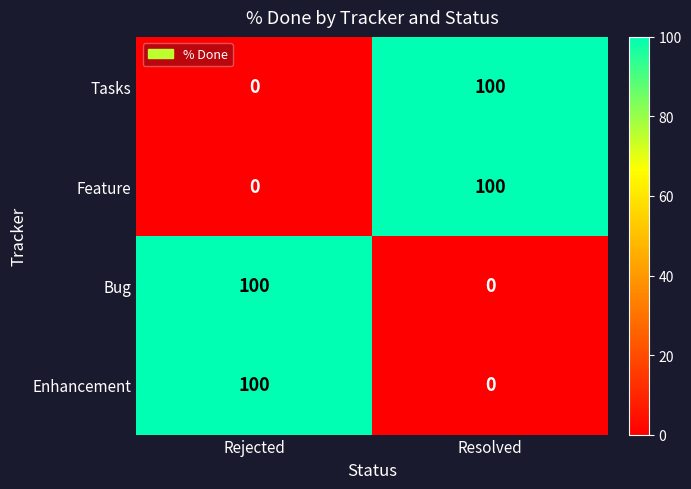

At how many categories does at least one series exceed 23?

2